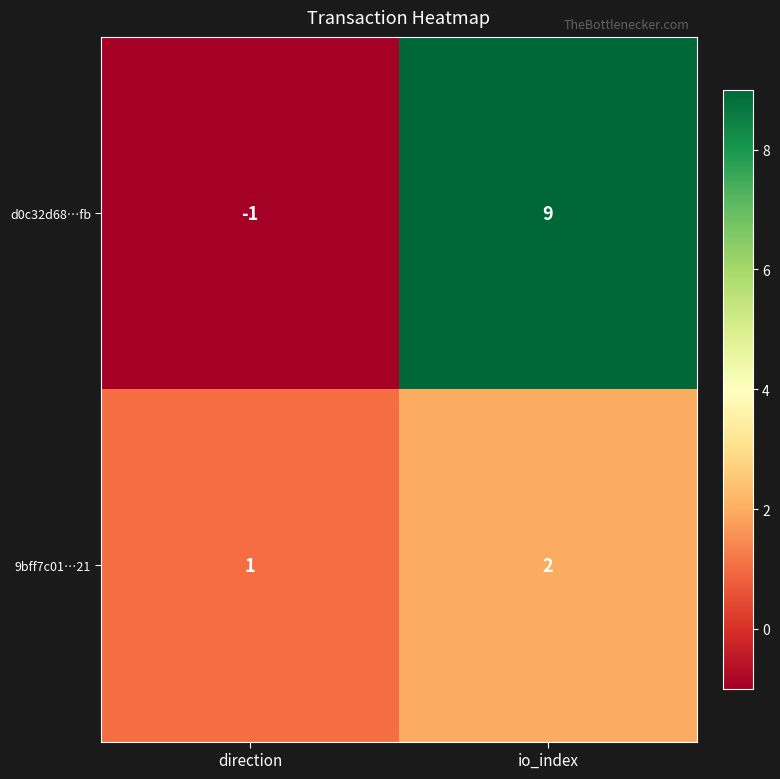

What is the difference between the maximum and minimum values in the d0c32d68…fb series?

10